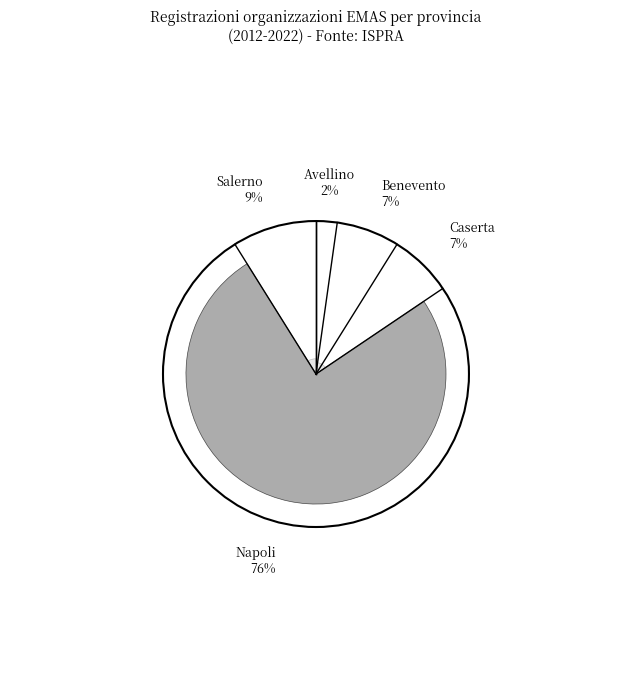

How much of the chart is everything except Salerno?

91.1%